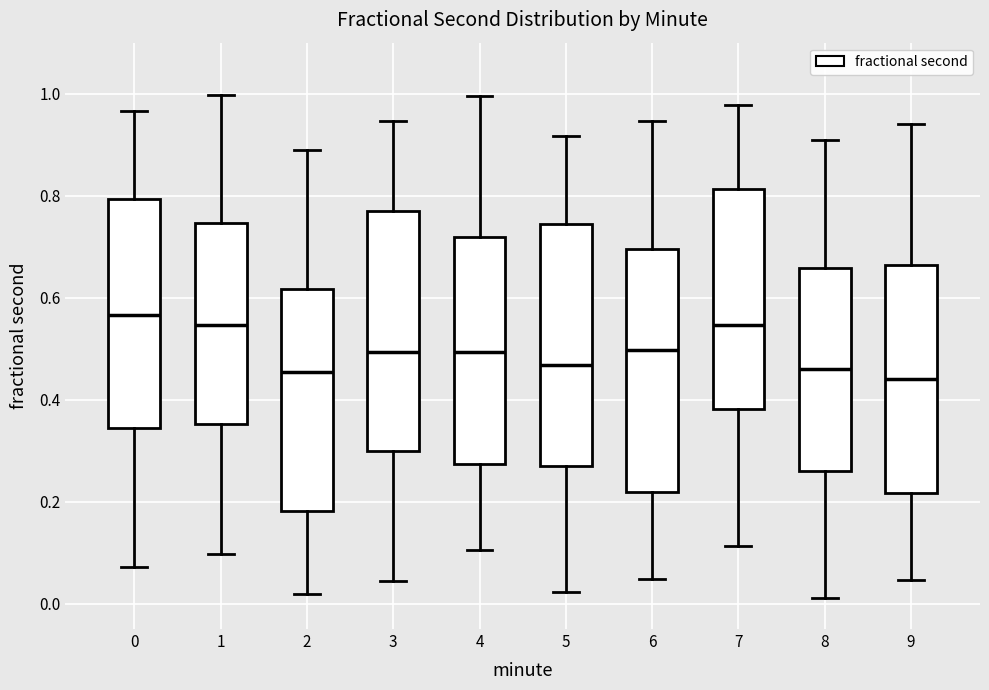

Where does the median line of the box at x = 3 sit on the y-axis? The values are not printed on the chart, so give them approximately, as read against the axis.

0.50